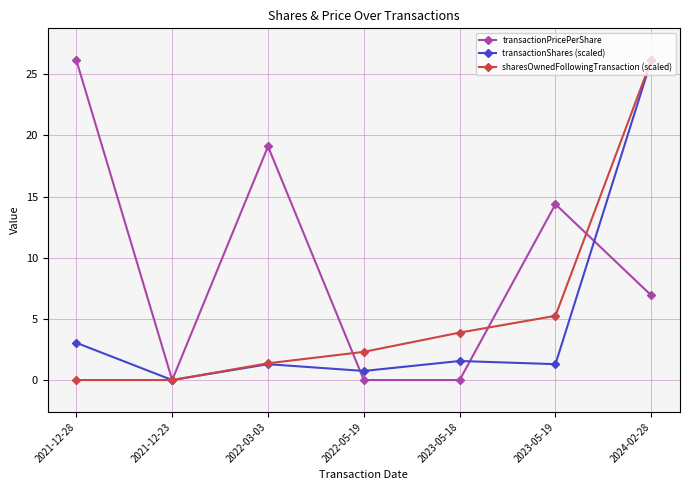

At which category is the sum across all series the highest?

2024-02-28